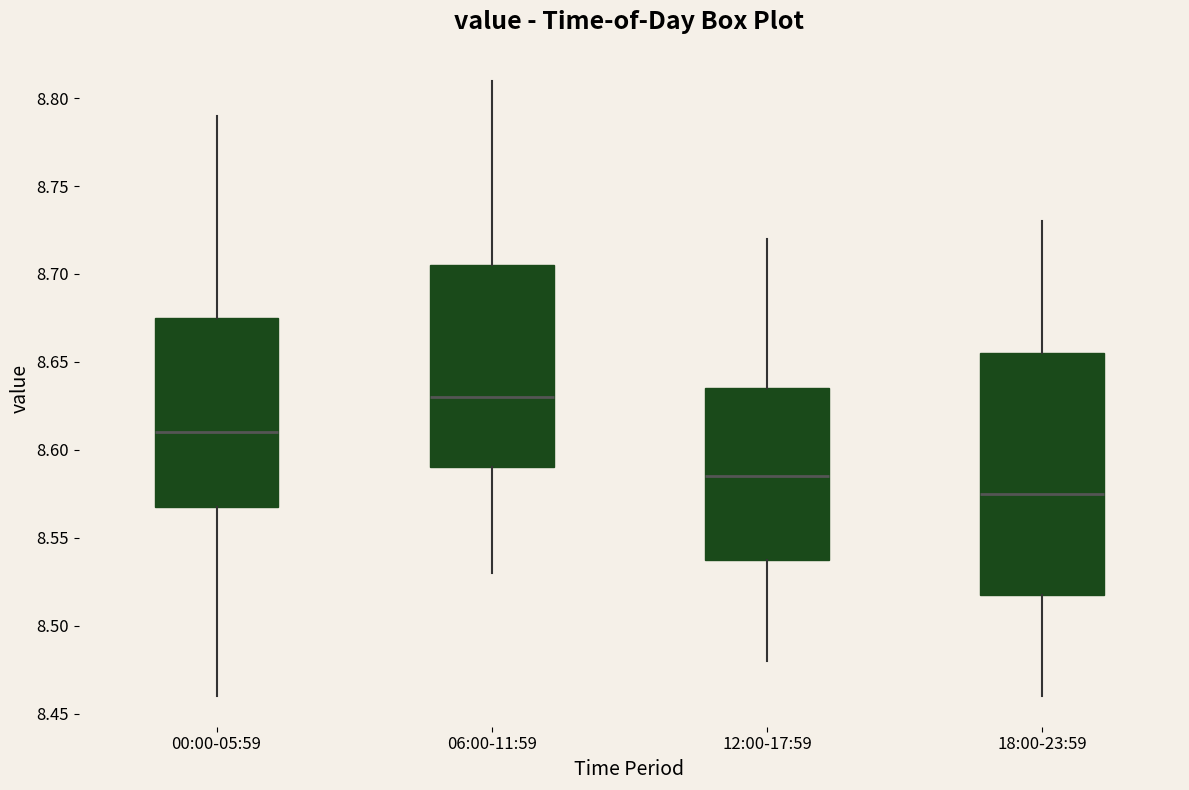

Reading left to right, read every box against the y-axis: the position of its median line, the range the box covers, and the ends of its whiskers. The values are not printed on the chart, so give them approximately, as read against the axis.

00:00-05:59: median 8.610, box 8.570 to 8.675, whiskers 8.460 to 8.790
06:00-11:59: median 8.630, box 8.590 to 8.705, whiskers 8.530 to 8.810
12:00-17:59: median 8.585, box 8.540 to 8.635, whiskers 8.480 to 8.720
18:00-23:59: median 8.575, box 8.520 to 8.655, whiskers 8.460 to 8.730